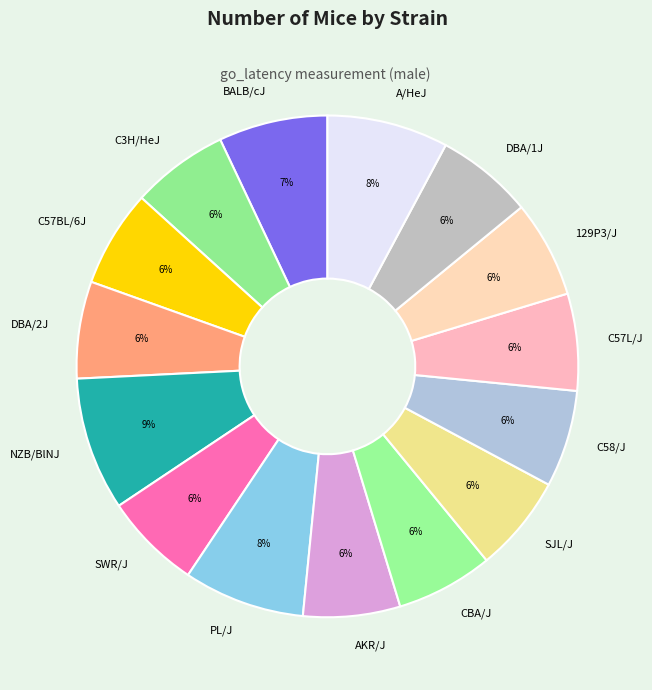

Which slice is the largest?

NZB/BlNJ